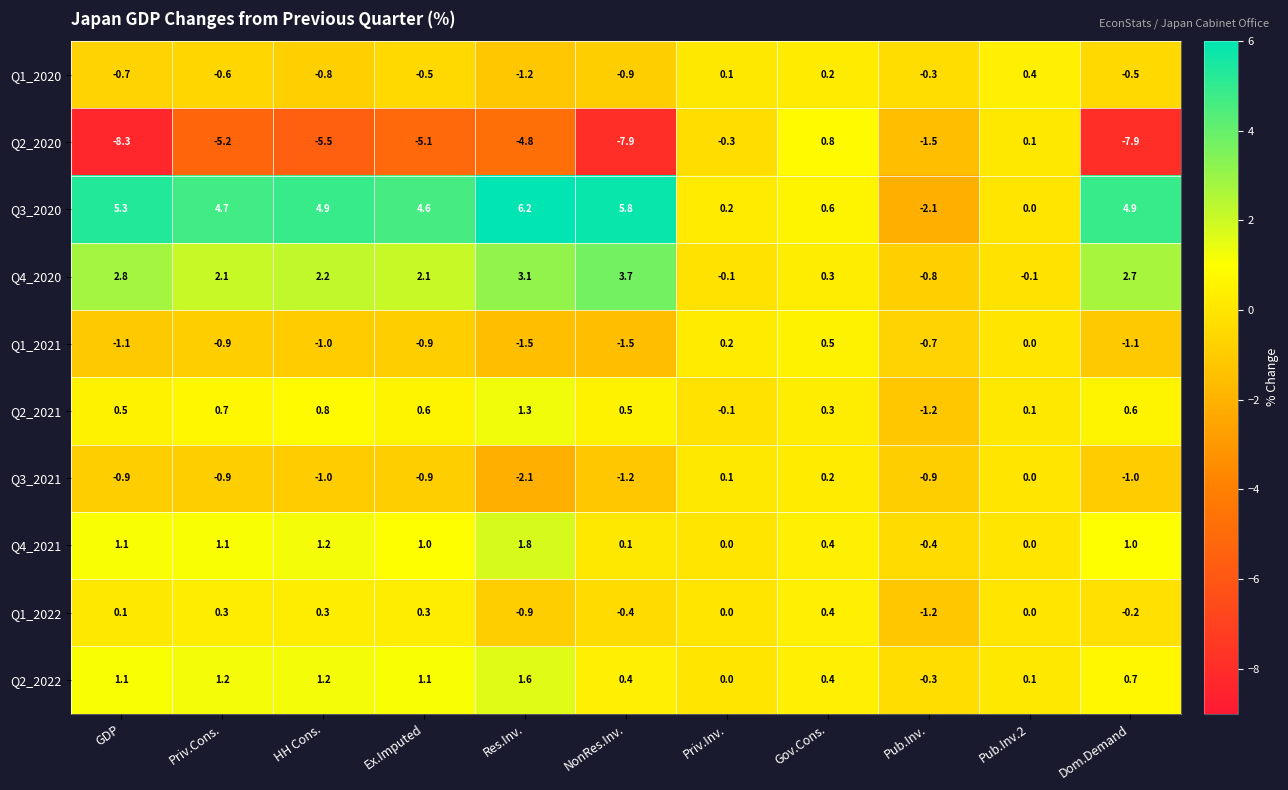

Which series has the largest range (max minus min)?

Q2_2020